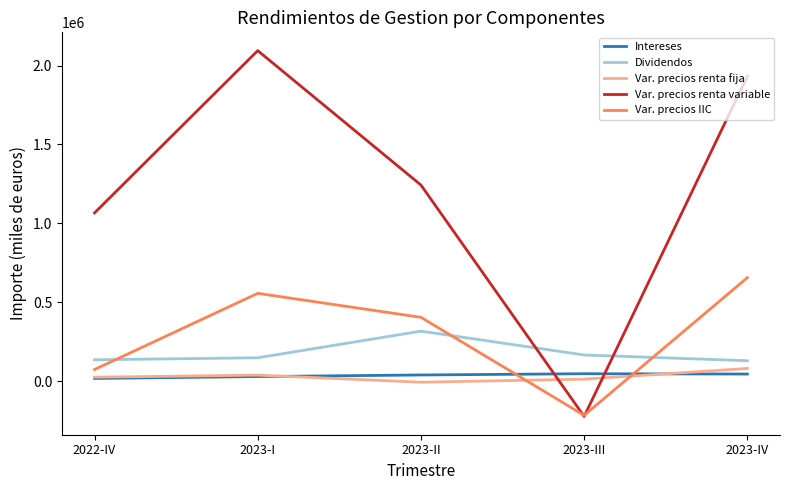

At which label does Var. precios IIC reach its peak?

2023-IV